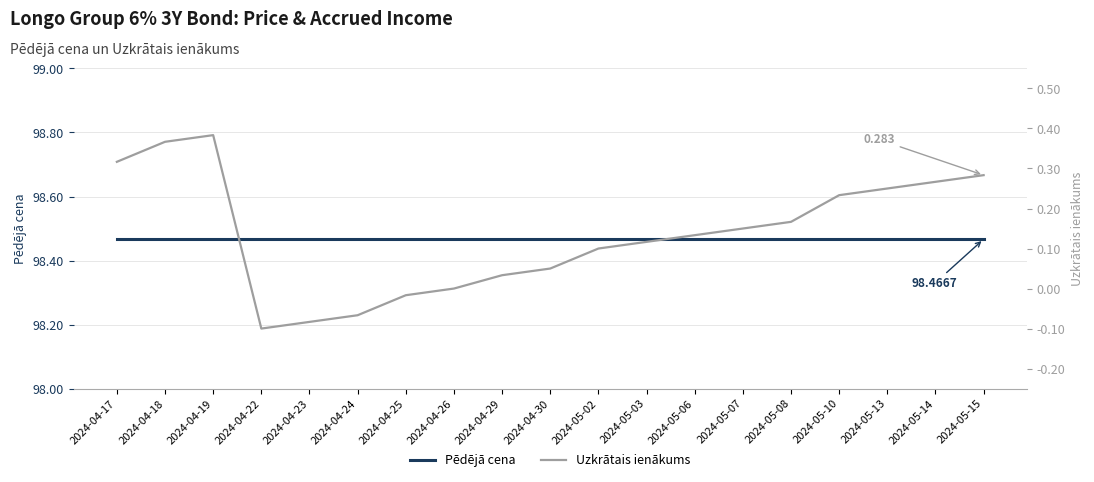

The Uzkrātais ienākums series shows 0.1 at 2024-05-08. True or false?

False